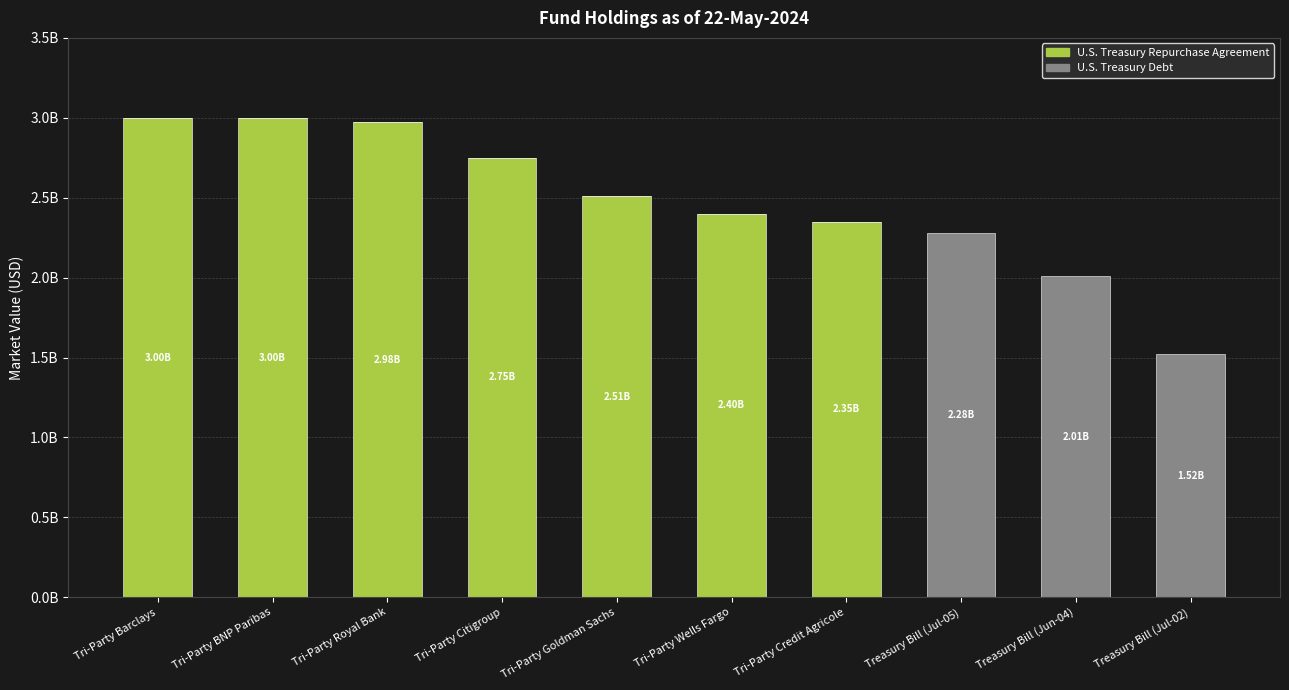

What is the sum of all U.S. Treasury Repurchase Agreement values?

18984000000.0